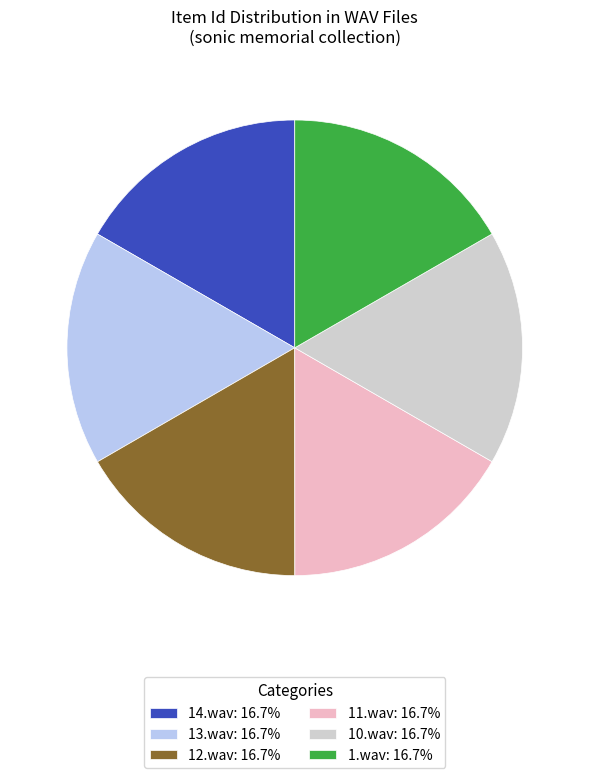

What is the ratio of the value at 10.wav to the value at 12.wav?

1.0